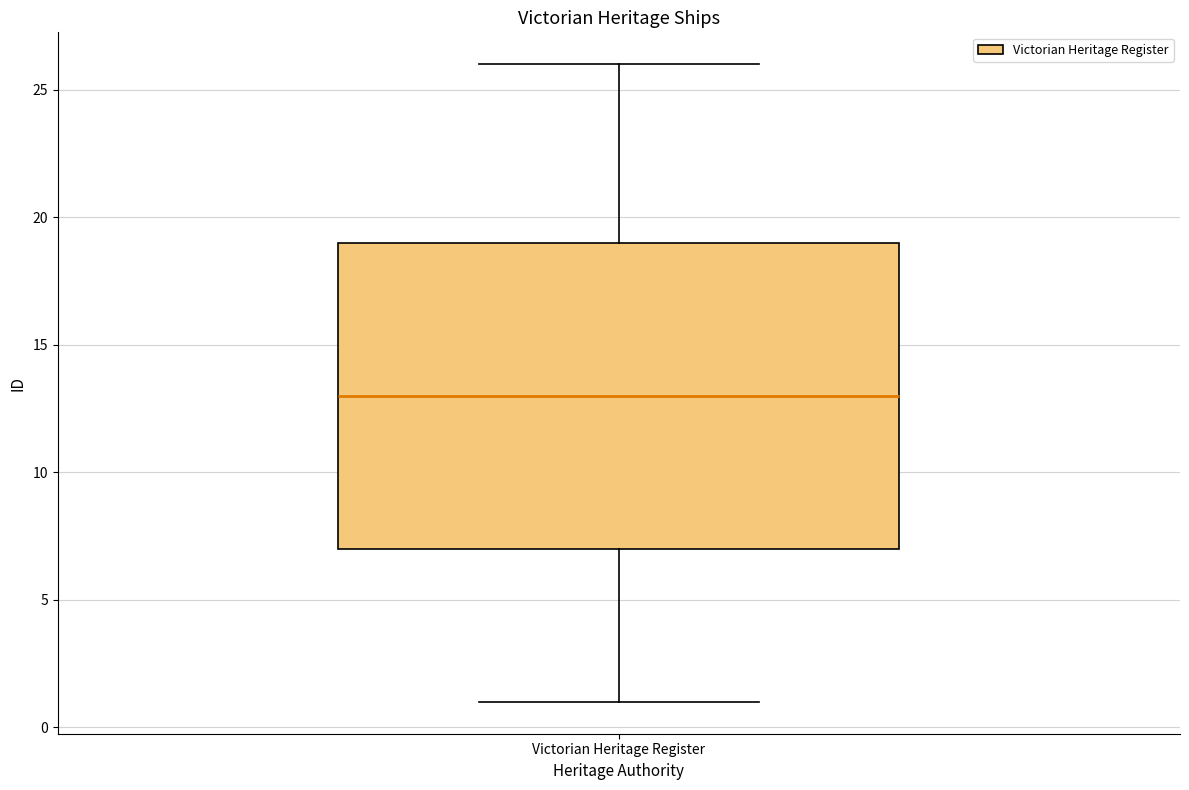

Read this box plot against the y-axis: the position of the median line, the range covered by the box, and the ends of both whiskers. The values are not printed on the chart, so give them approximately, as read against the axis.

median 13, box 7 to 19, whiskers 1 to 26